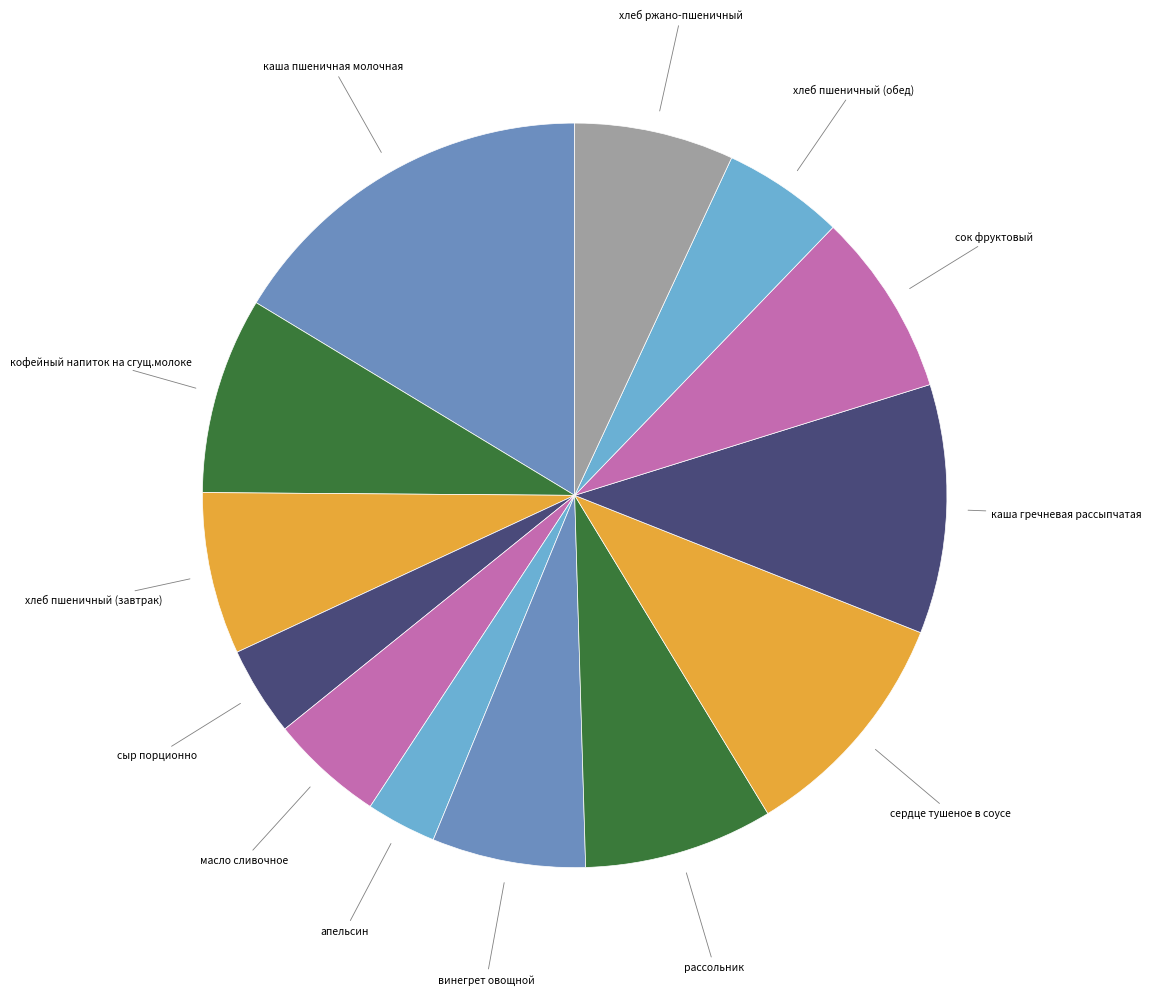

Is the sum of каша гречневая рассыпчатая and сыр порционно greater than half?

No